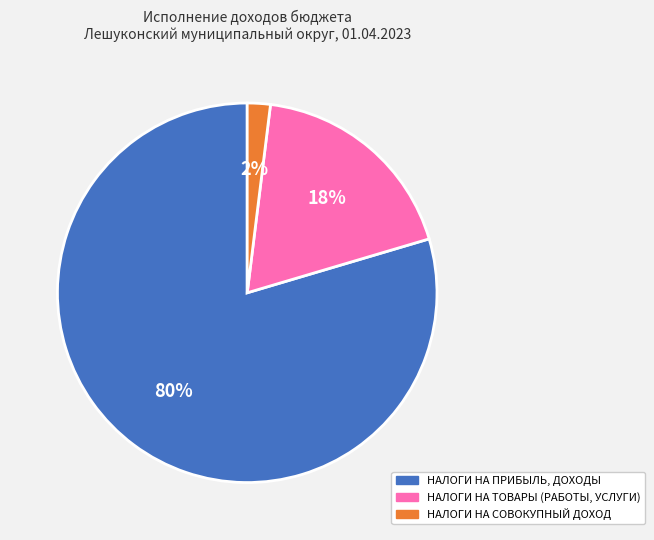

Is there any slice that represents more than half of the pie?

Yes